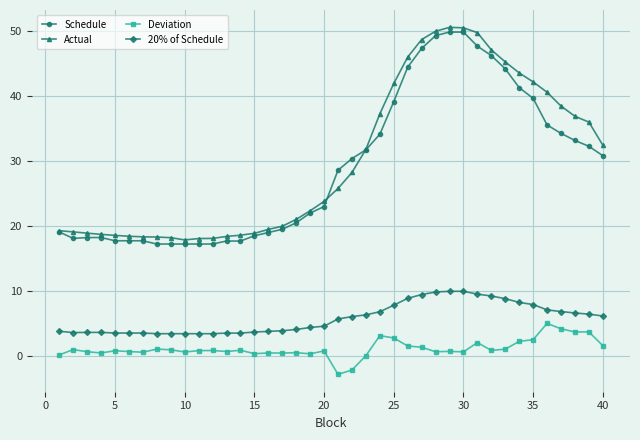

What is the value of the Schedule point at the 10th from the left?

17.3